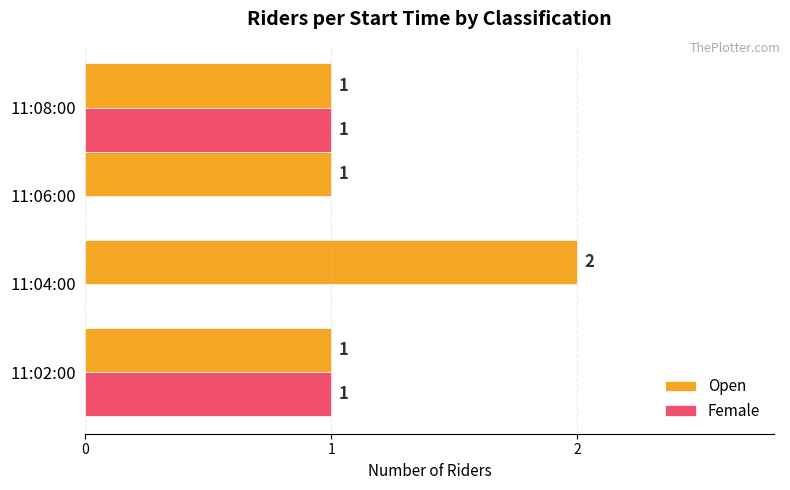

How many Female values are between 0 and 1?

4